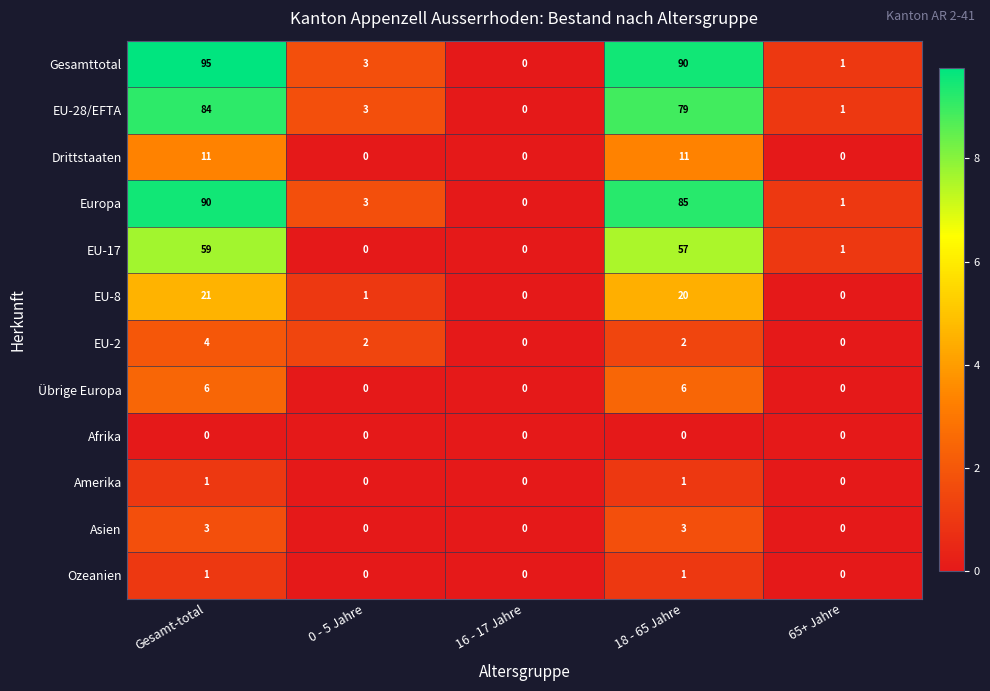

Rank the categories by EU-28/EFTA value from highest to lowest.

Gesamt-total, 18 - 65 Jahre, 0 - 5 Jahre, 65+ Jahre, 16 - 17 Jahre